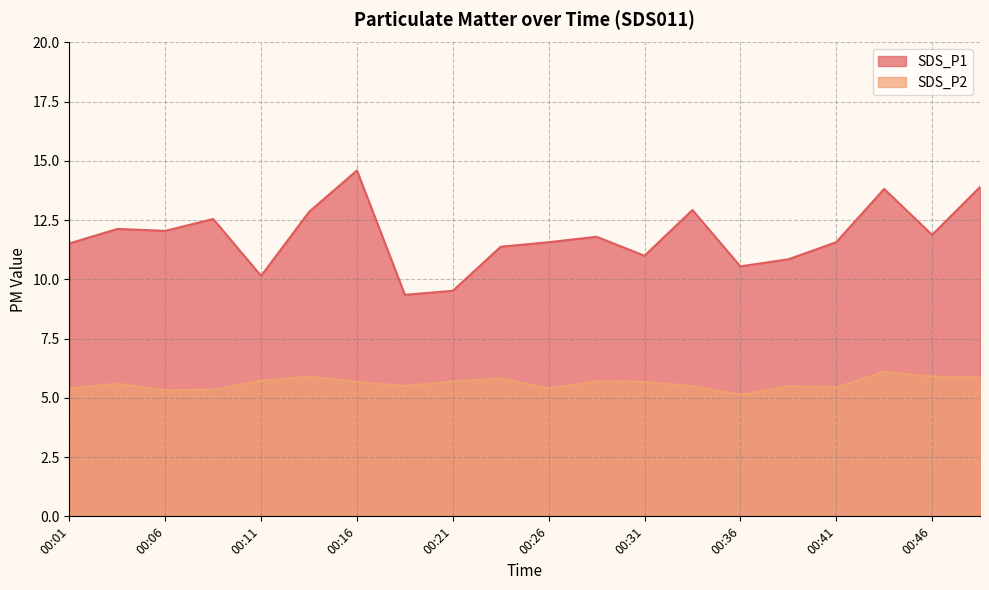

What is the difference between the second highest and minimum values in the SDS_P2 series?

0.8